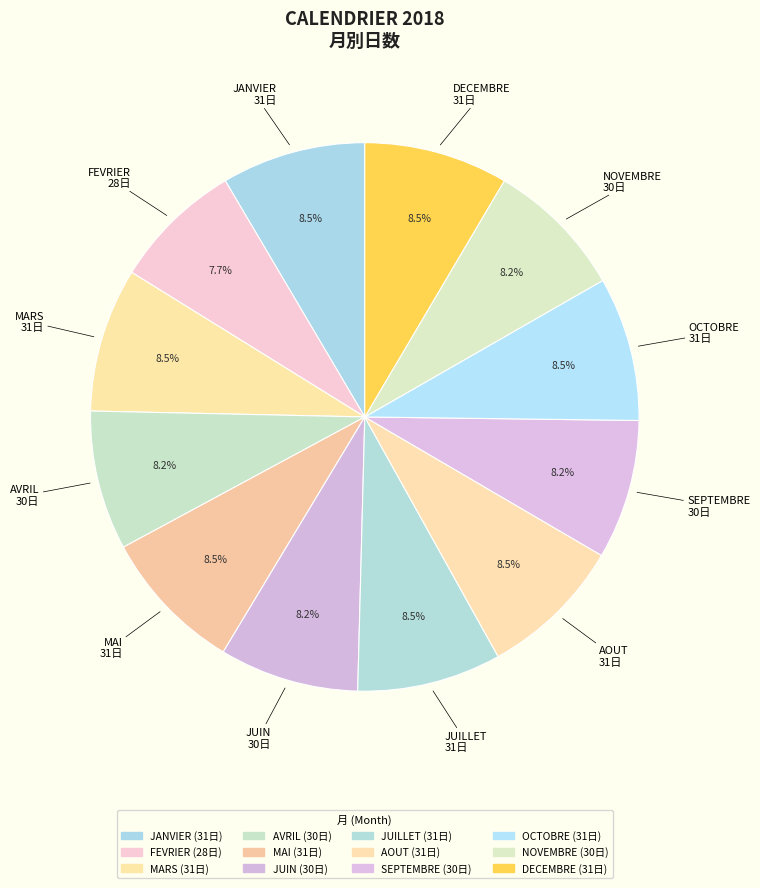

Count the number of slices in the pie.

12